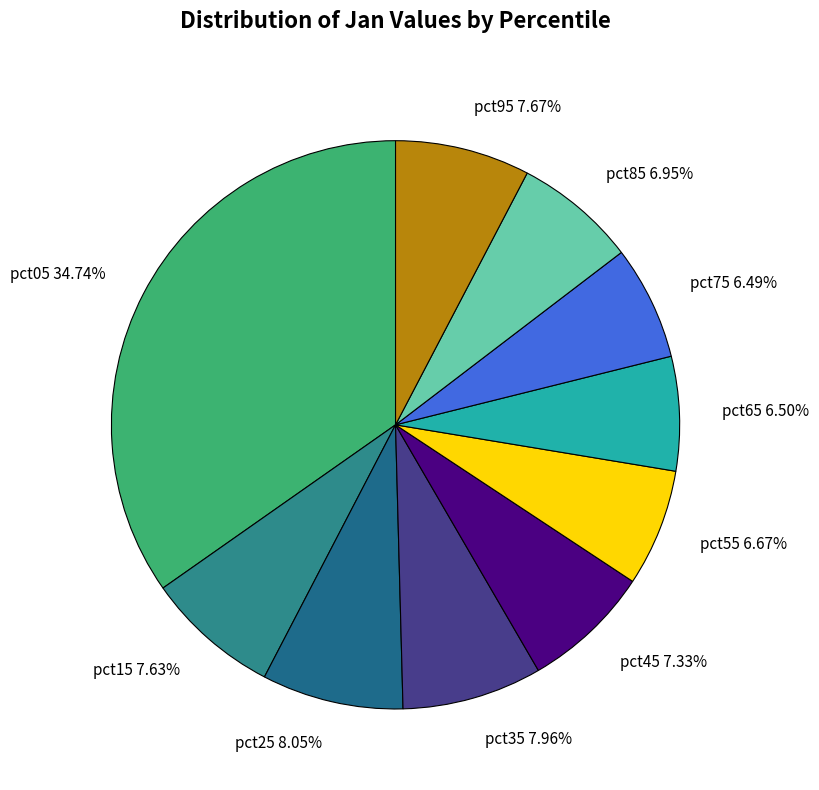

What percentage is the pct55 slice, to the nearest percent?

7%